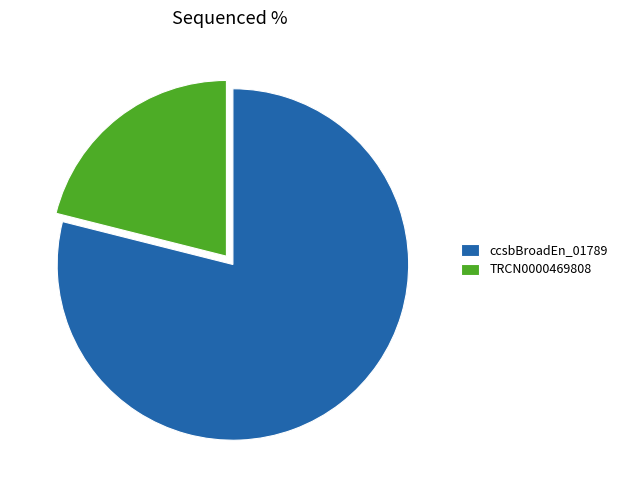

Which has a higher value, ccsbBroadEn_01789 or TRCN0000469808?

ccsbBroadEn_01789